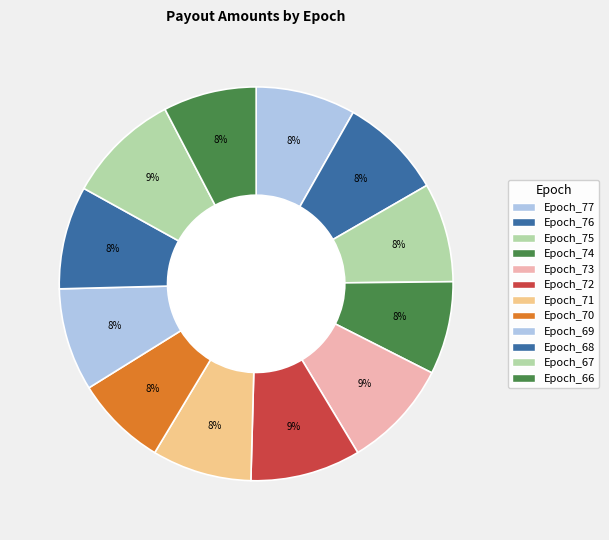

Which slice is the smallest?

Epoch_70